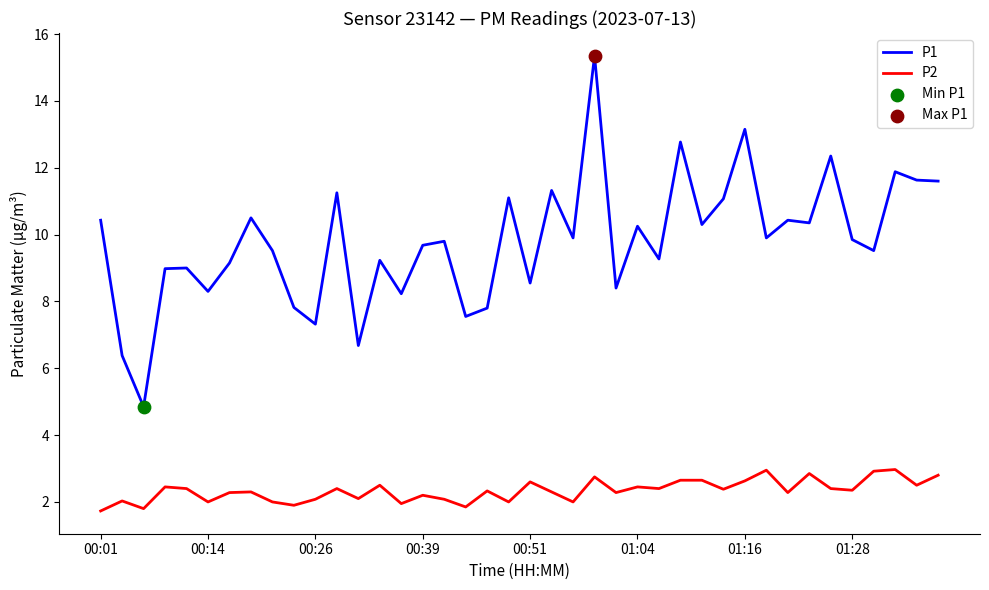

List the series in order of their overall mean, highest first.

P1, P2